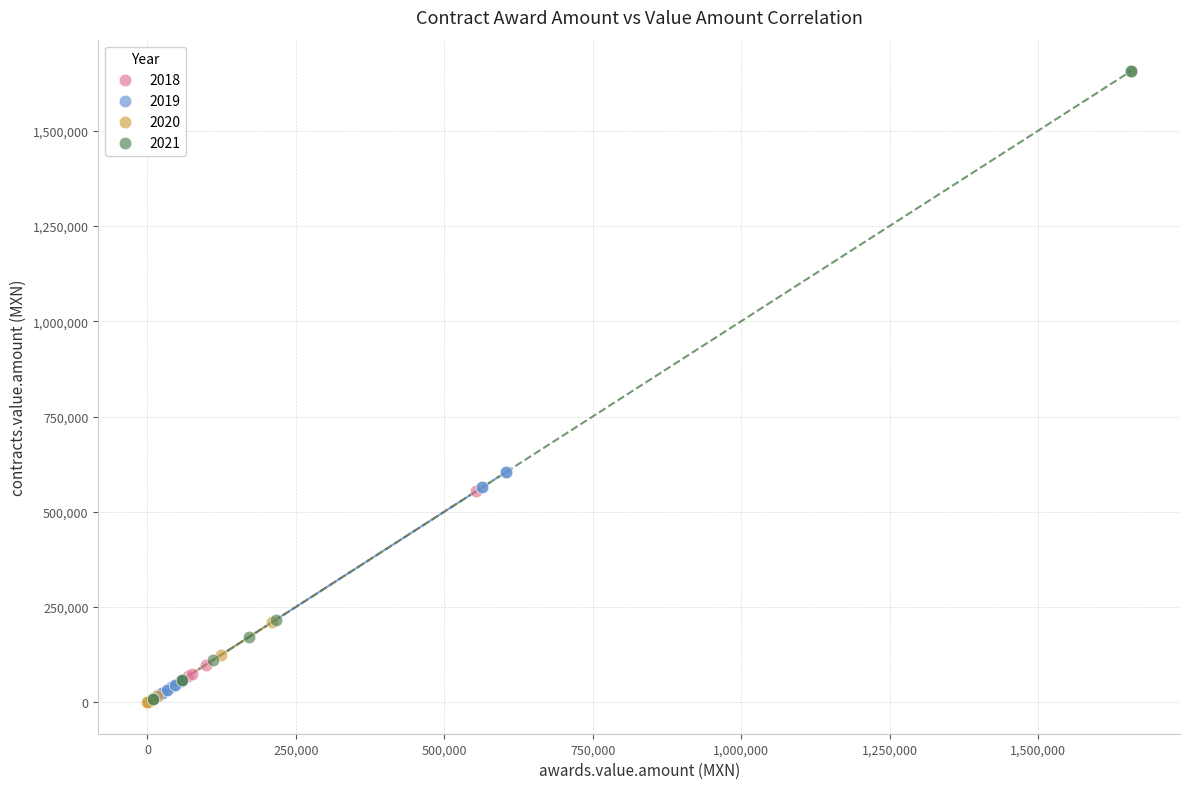

Which series reaches the maximum Y coordinate?

2021